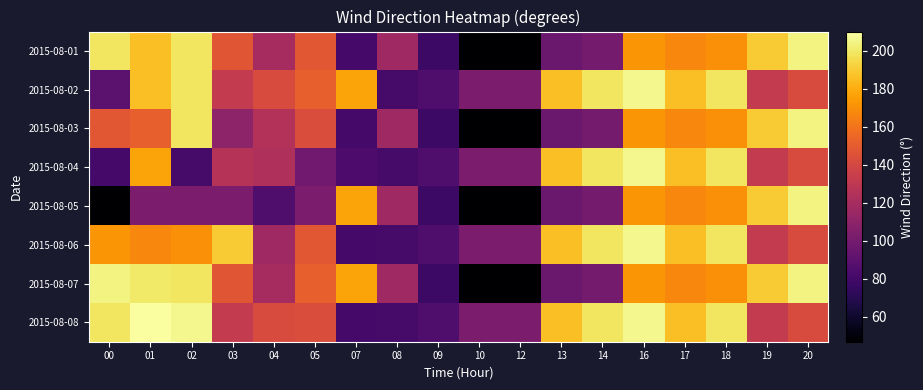

Which label corresponds to the largest value in the chart?

01